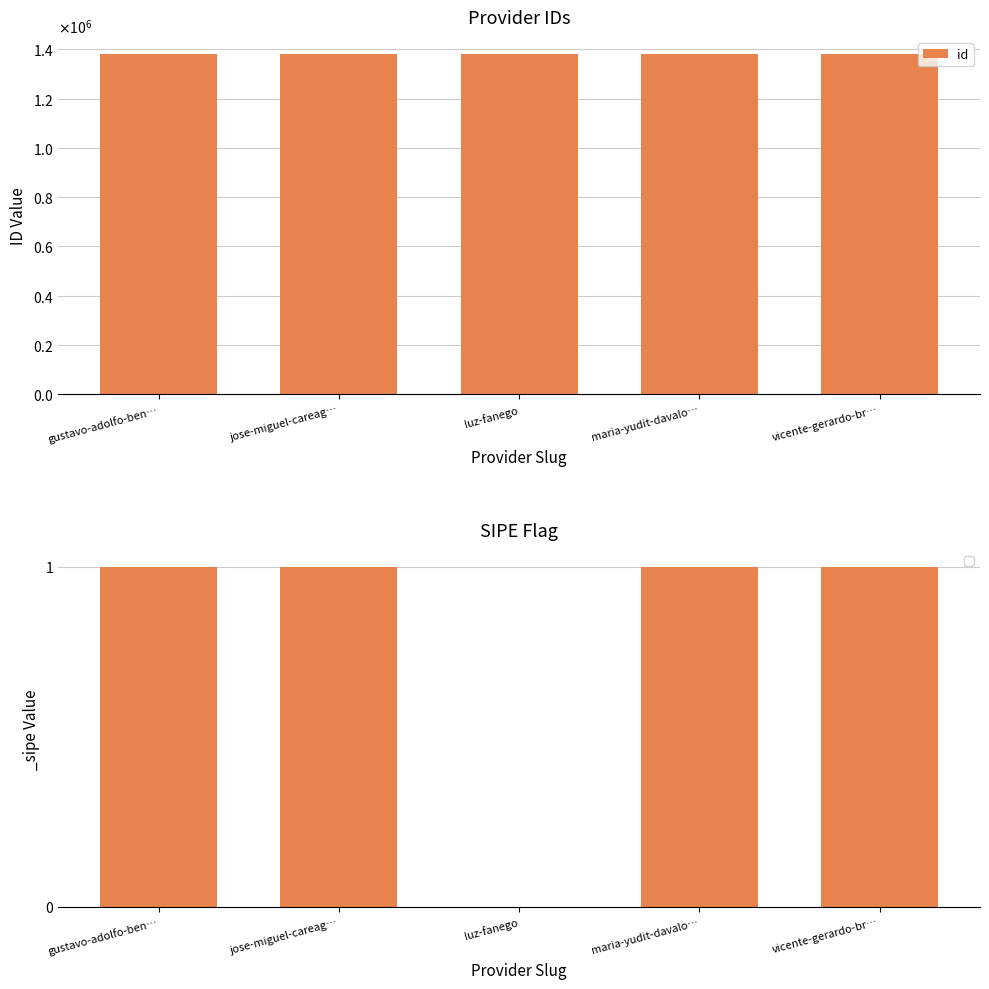

Approximately how many times larger is the value at maria-yudit-davalo… compared to jose-miguel-careag…?

1.0